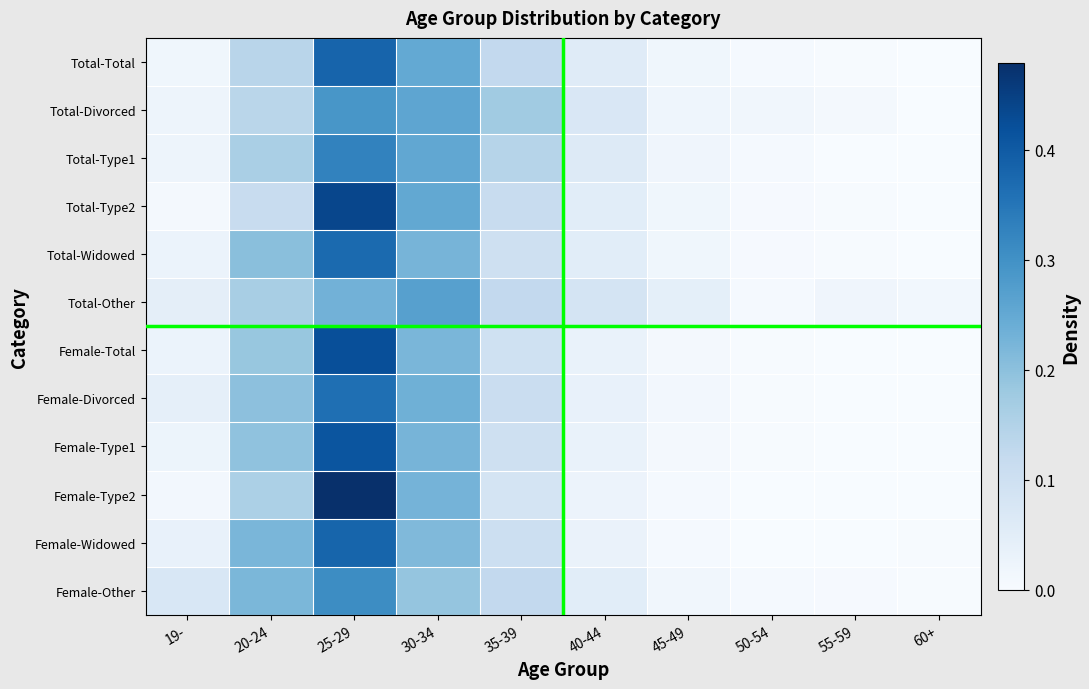

What is the total value across all series at 35-39?

1.4